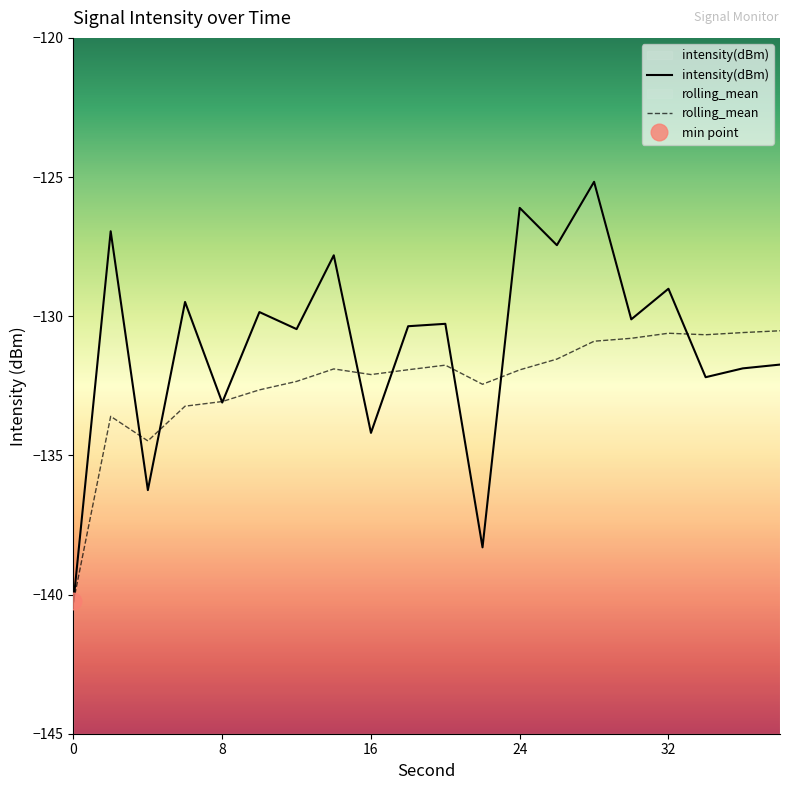

What are all the series names shown in the legend?

intensity(dBm), rolling_mean